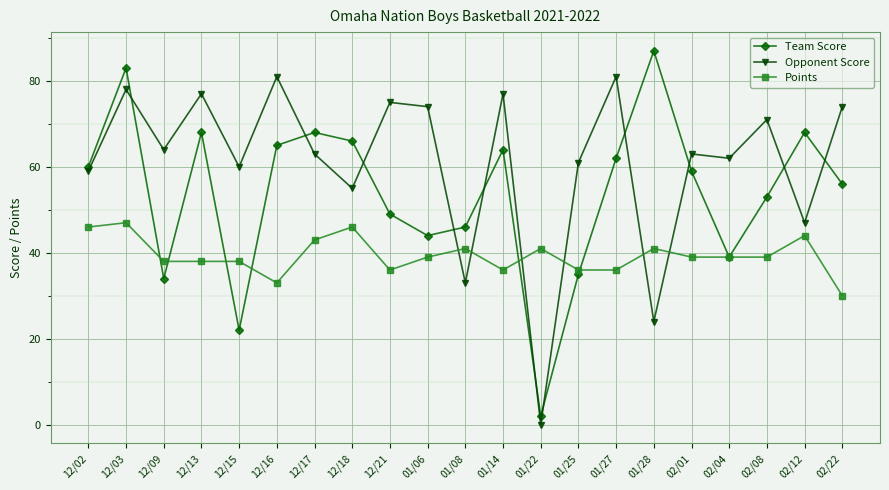

Reading left to right, extract all data points from this chart.

Team Score: 60	83	34	68	22	65	68	66	49	44	46	64	2	35	62	87	59	39	53	68	56
Opponent Score: 59	78	64	77	60	81	63	55	75	74	33	77	0	61	81	24	63	62	71	47	74
Points: 46	47	38	38	38	33	43	46	36	39	41	36	41	36	36	41	39	39	39	44	30